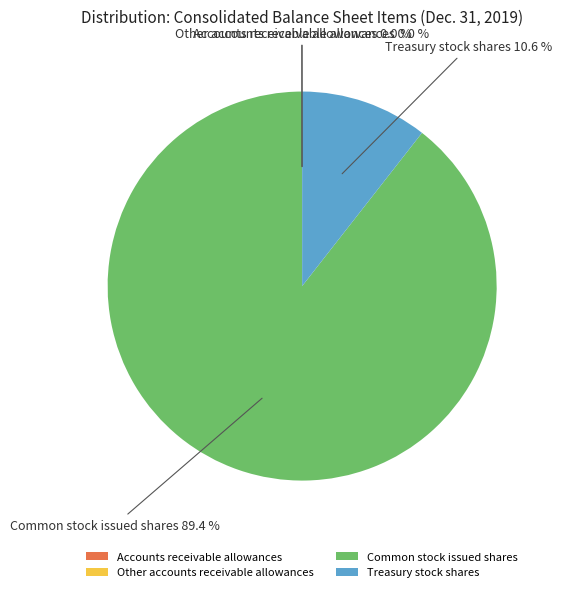

Does Common stock issued shares account for over 50% of the chart?

Yes